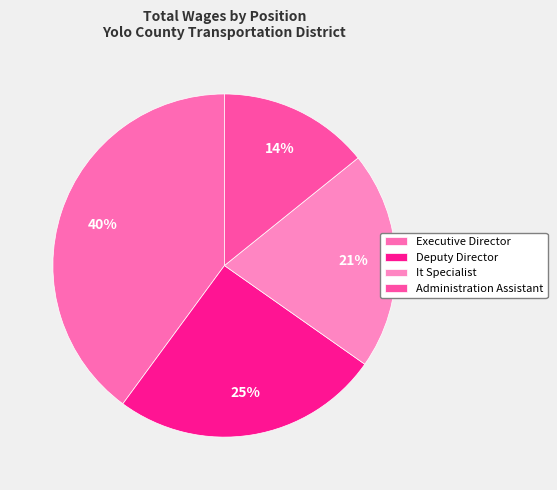

What is the ratio of the value at Deputy Director to the value at Administration Assistant?

1.8